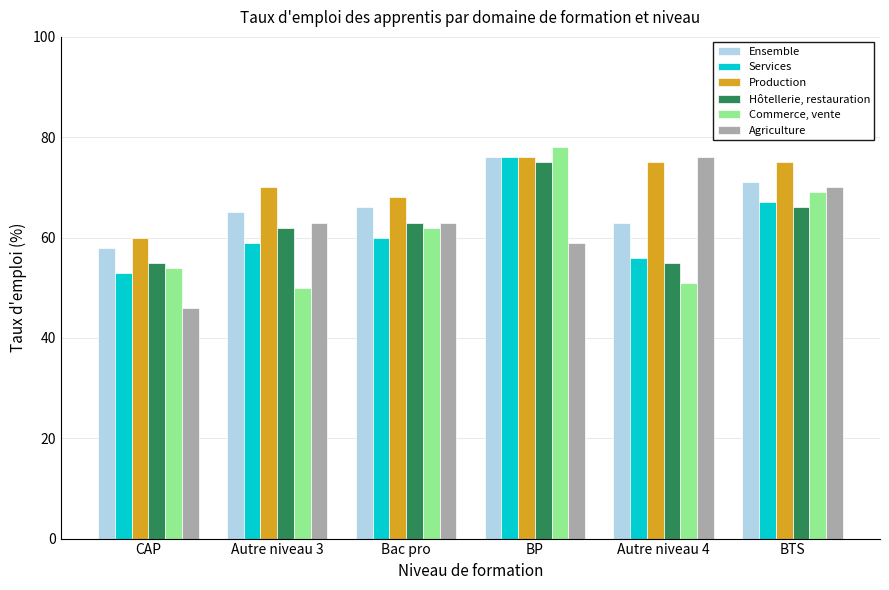

Which series has the largest range (max minus min)?

Agriculture